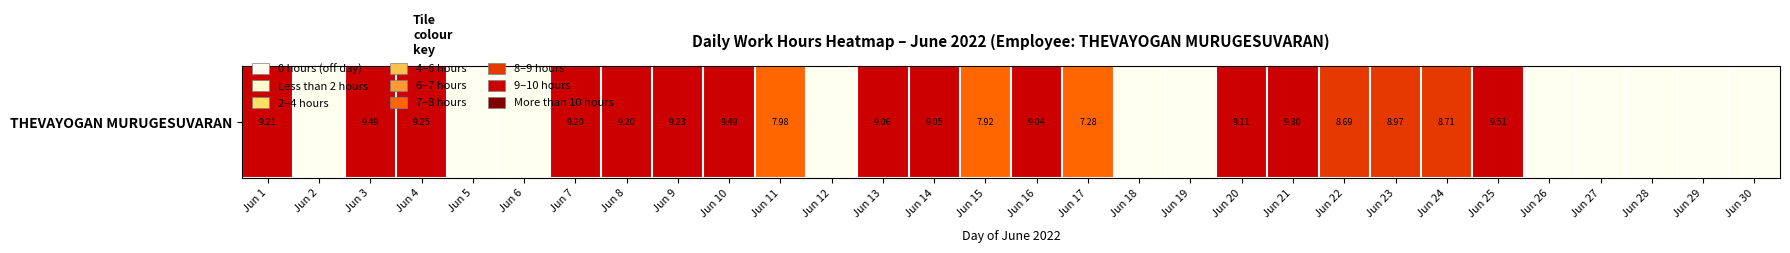

The value at Jun 8 is 9.2. True or false?

True